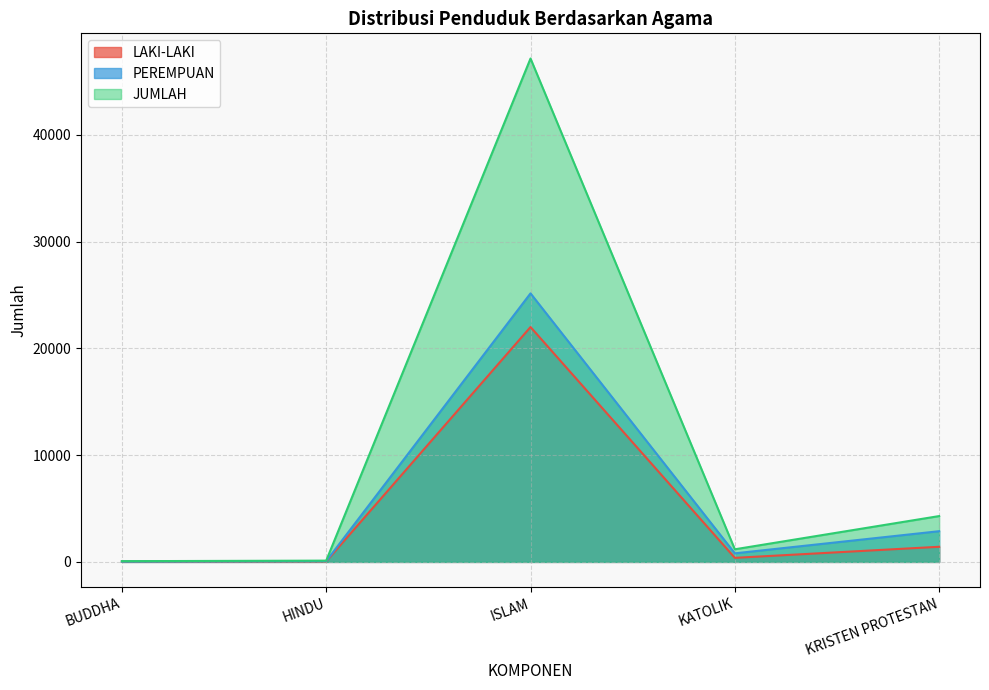

What is the sum of the PEREMPUAN values at KRISTEN PROTESTAN and BUDDHA?

2909